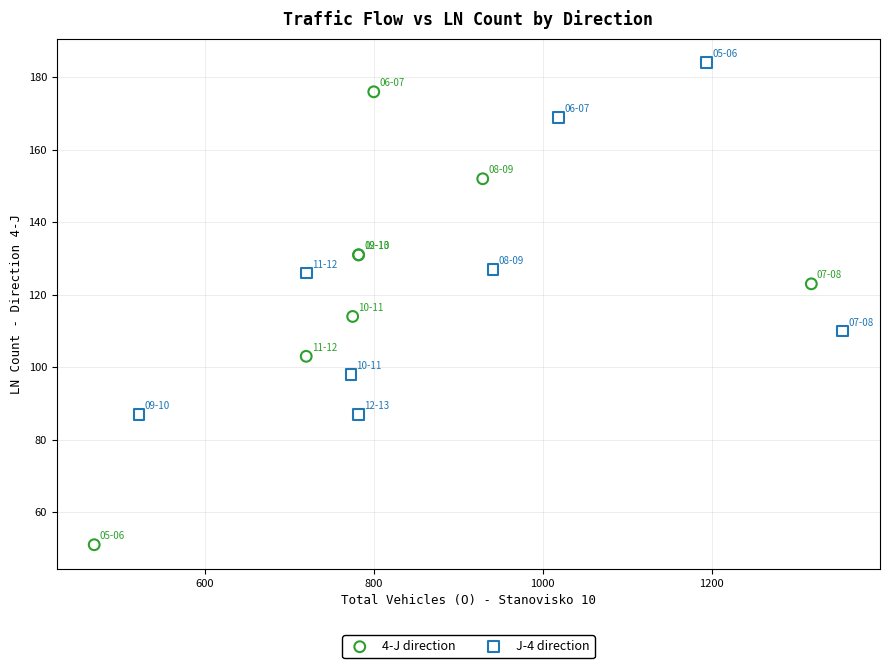

Which series contains the lowest Y value?

4-J direction